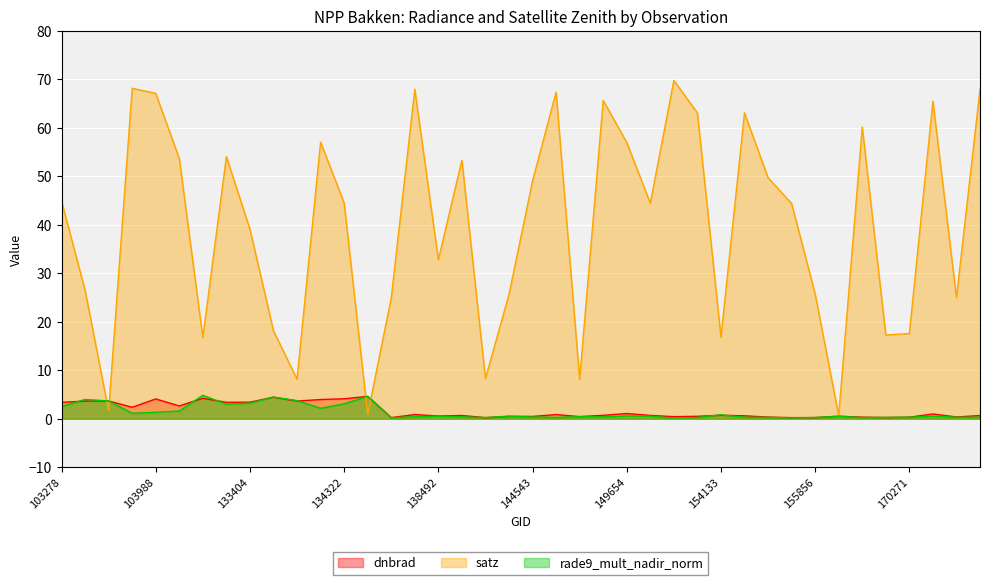

What is the average value of the rade9_mult_nadir_norm series?

1.3